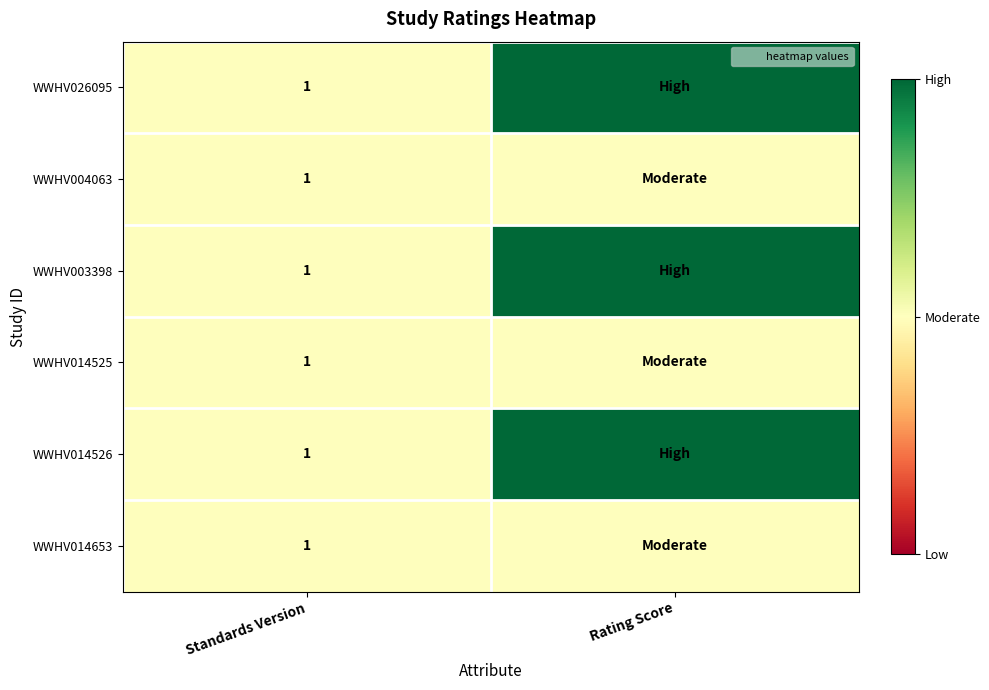

Is the value of WWHV026095 at Rating Score greater than the value of WWHV004063 at Rating Score?

Yes